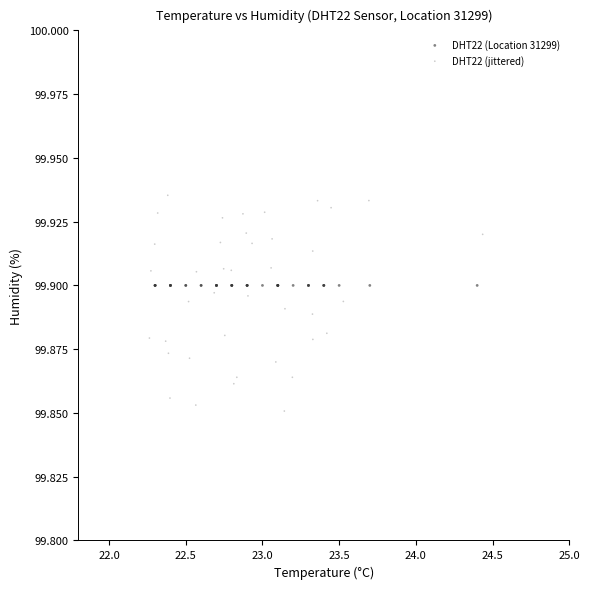

Which series reaches the maximum Y coordinate?

DHT22 (jittered)